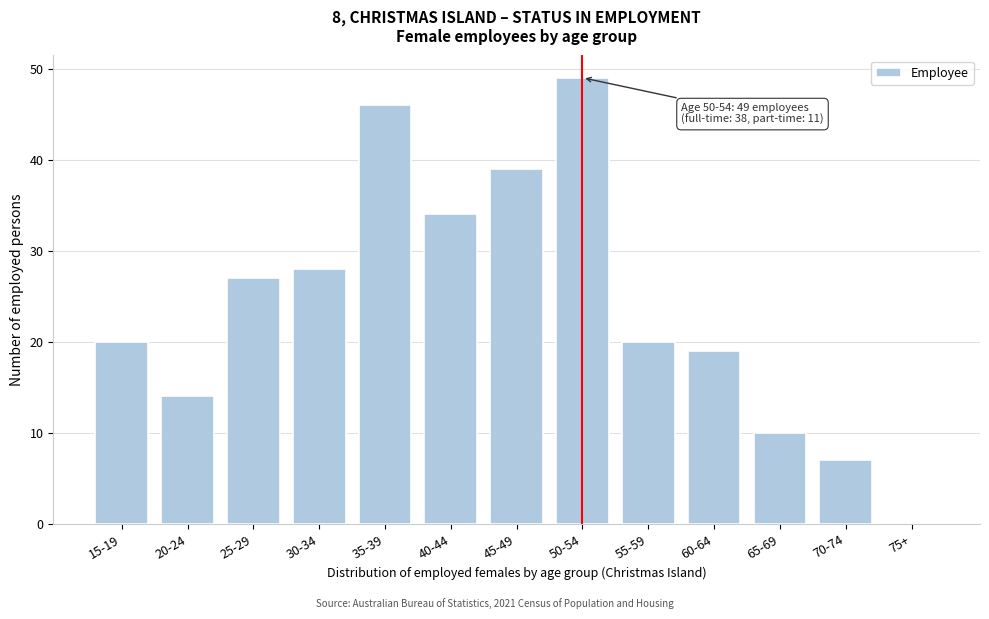

Reading left to right, transcribe all the data shown in this chart.

15-19=20	20-24=14	25-29=27	30-34=28	35-39=46	40-44=34	45-49=39	50-54=49	55-59=20	60-64=19	65-69=10	70-74=7	75+=0